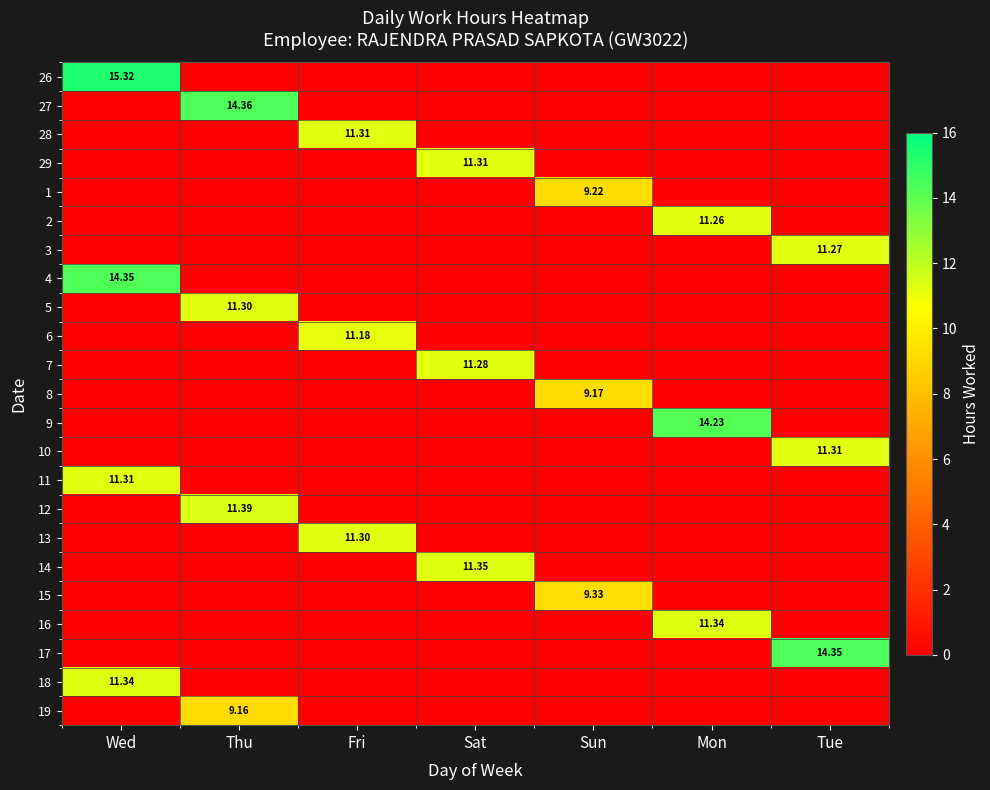

What is the difference between the highest and lowest values at Fri?

11.3